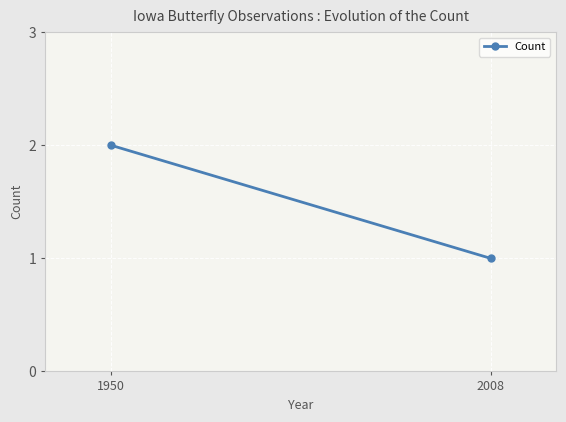

What is the value of the 1st point from the left?

2